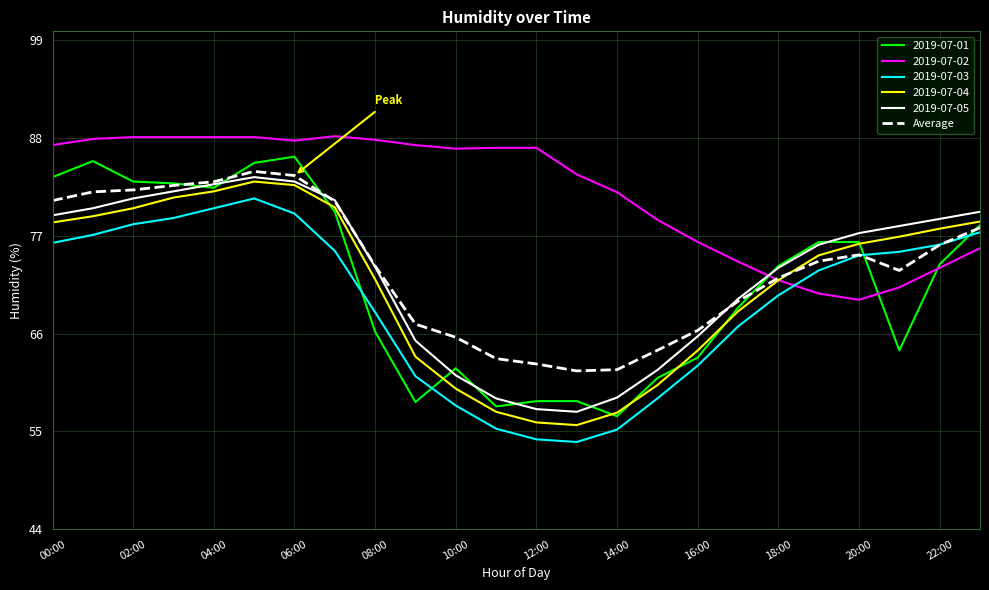

What is the minimum value for Average?

61.8